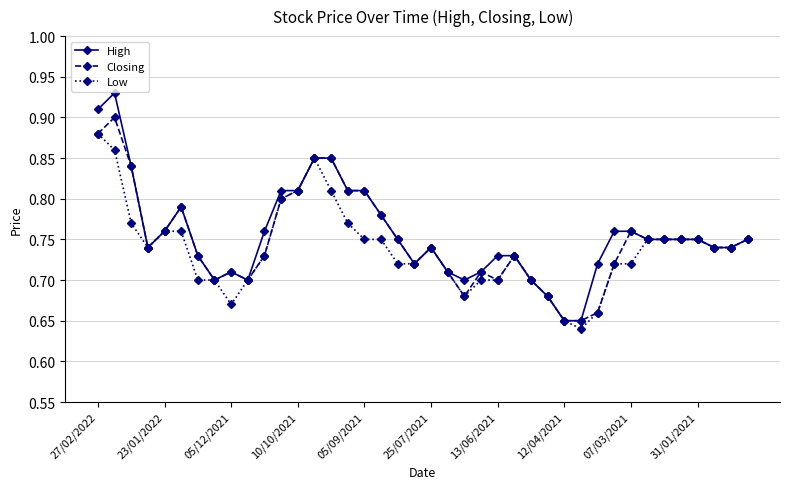

Which series has the largest range (max minus min)?

High